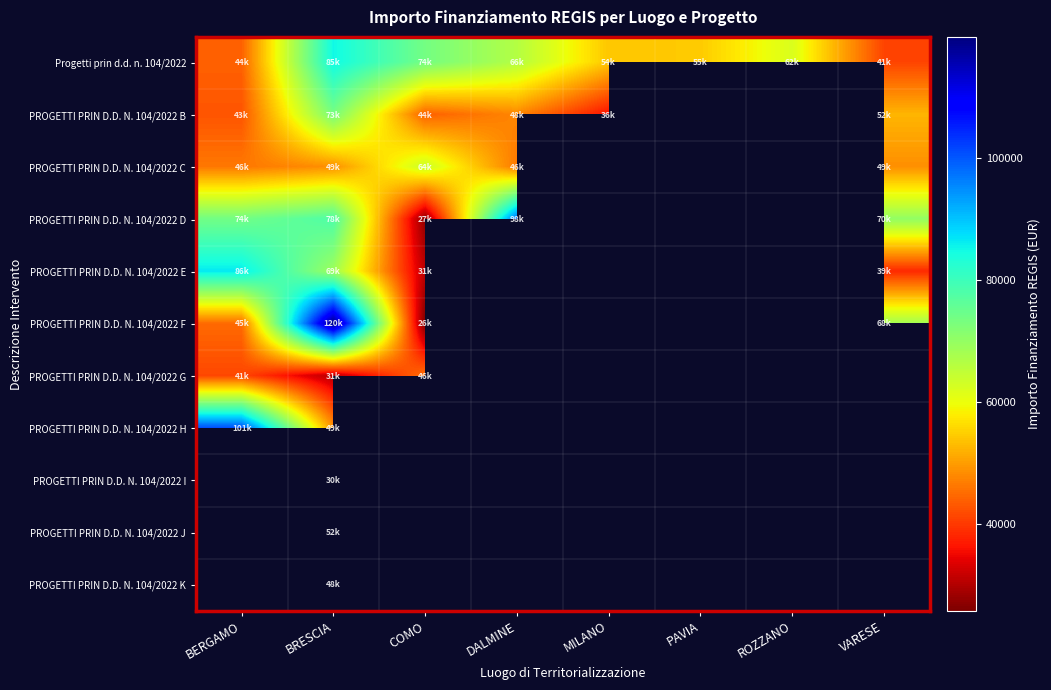

Which series changed the most between BRESCIA and ROZZANO?

Progetti prin d.d. n. 104/2022